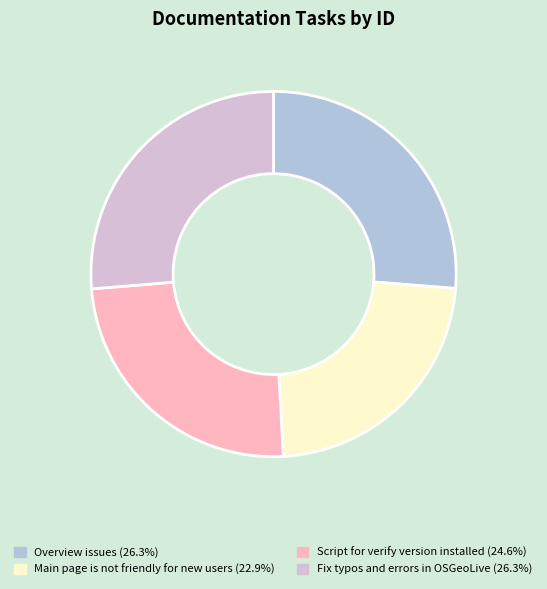

Which slice is the smallest?

Main page is not friendly for new users